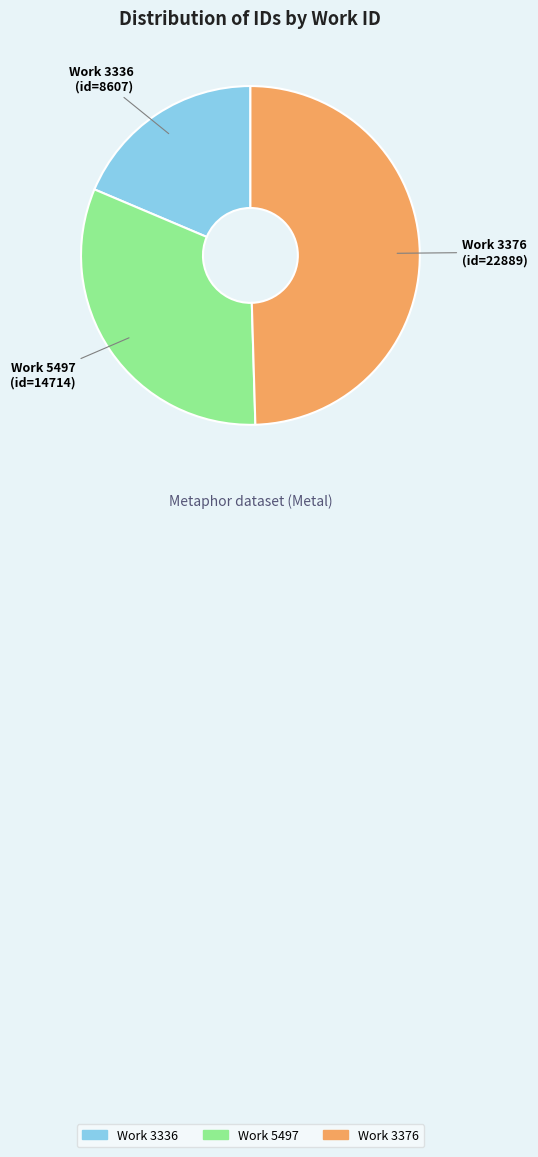

Does any single category account for the majority?

No